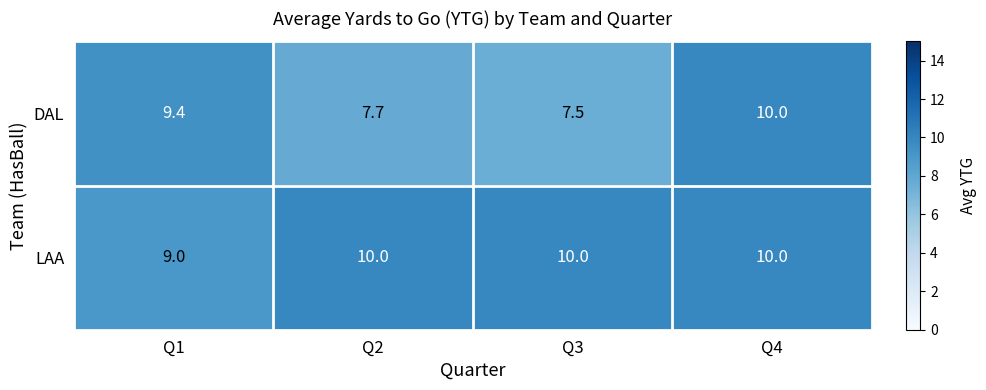

Which label corresponds to the smallest value in the chart?

Q3